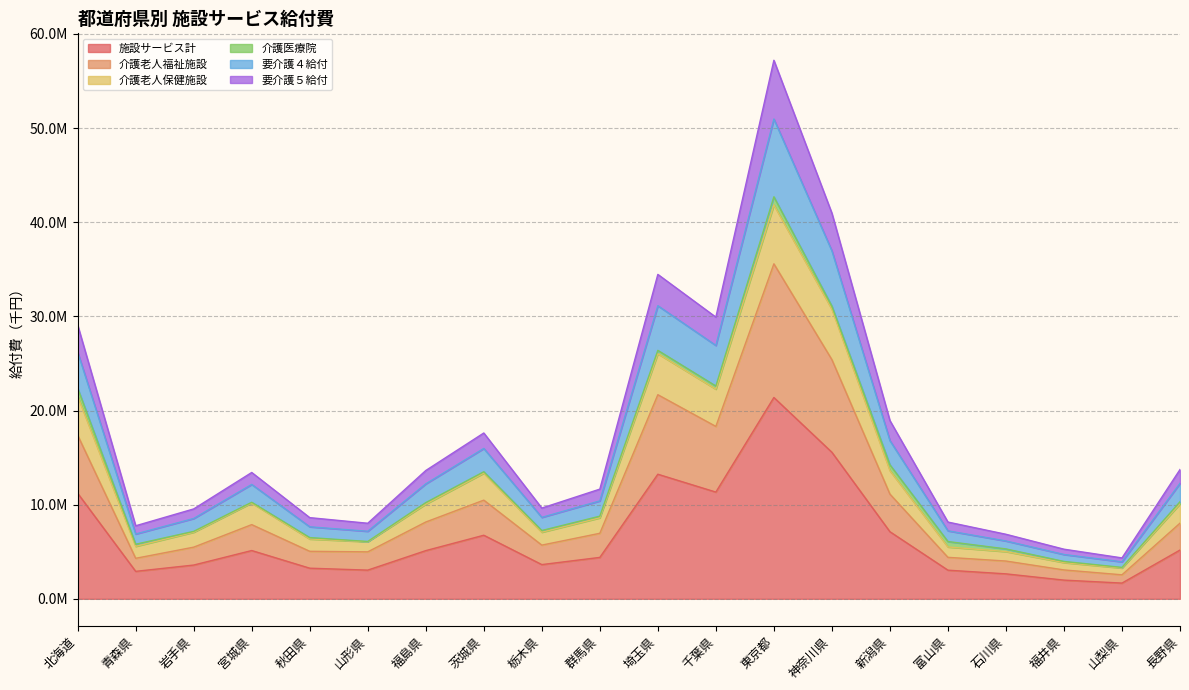

True or false: 施設サービス計 and 介護老人福祉施設 intersect in this chart.

False